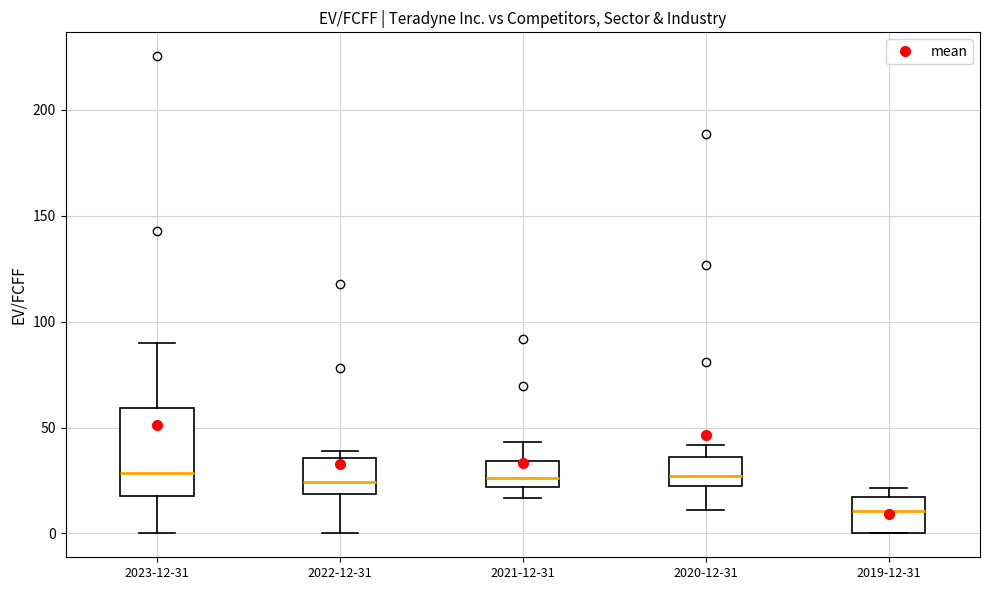

Reading left to right, read every box against the y-axis: the position of its median line, the range the box covers, and the ends of its whiskers. The values are not printed on the chart, so give them approximately, as read against the axis.

2023-12-31: median 30, box 20 to 60, whiskers 0 to 90
2022-12-31: median 25, box 20 to 35, whiskers 0 to 40
2021-12-31: median 25, box 20 to 35, whiskers 15 to 45
2020-12-31: median 25, box 20 to 35, whiskers 10 to 40
2019-12-31: median 10, box 0 to 15, whiskers 0 to 20